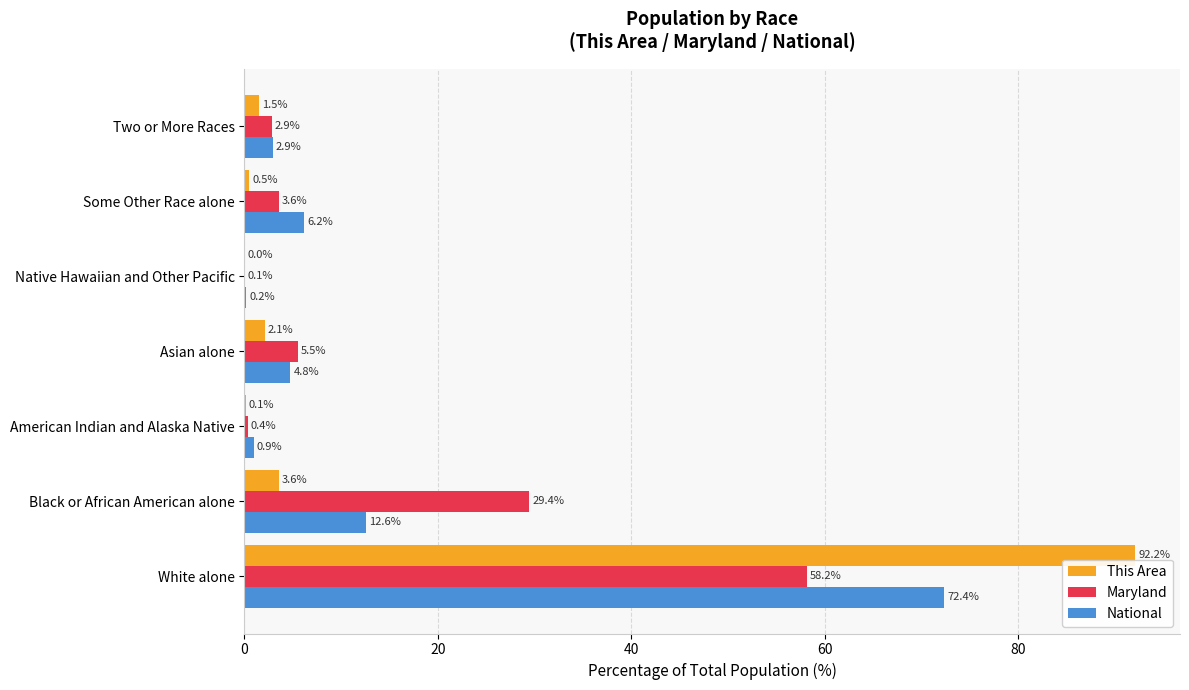

The Maryland series shows 17.7 at Black or African American alone. True or false?

False